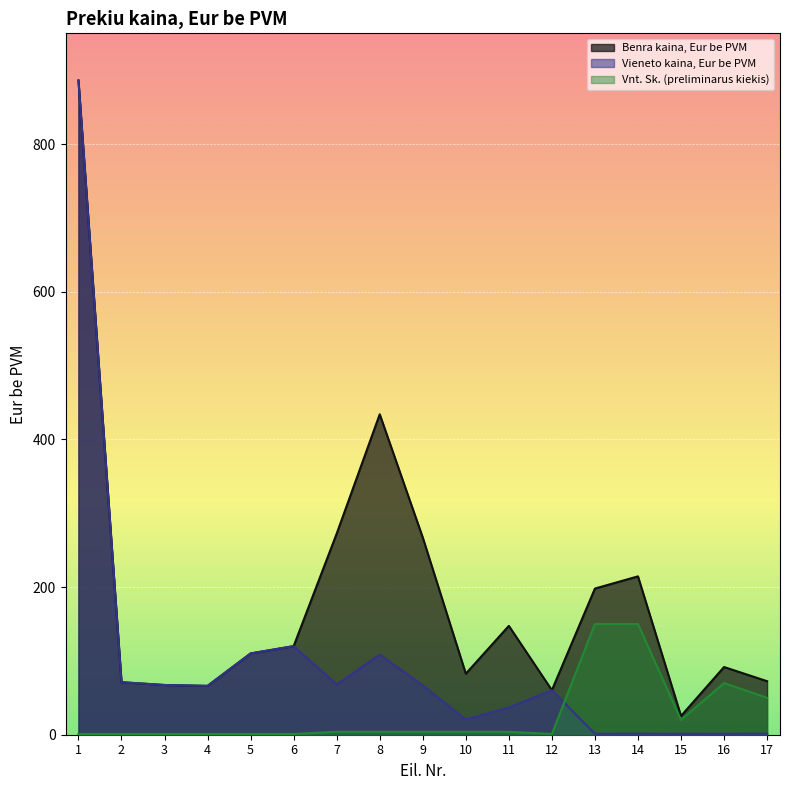

Which series has the largest total across all categories?

Benra kaina, Eur be PVM